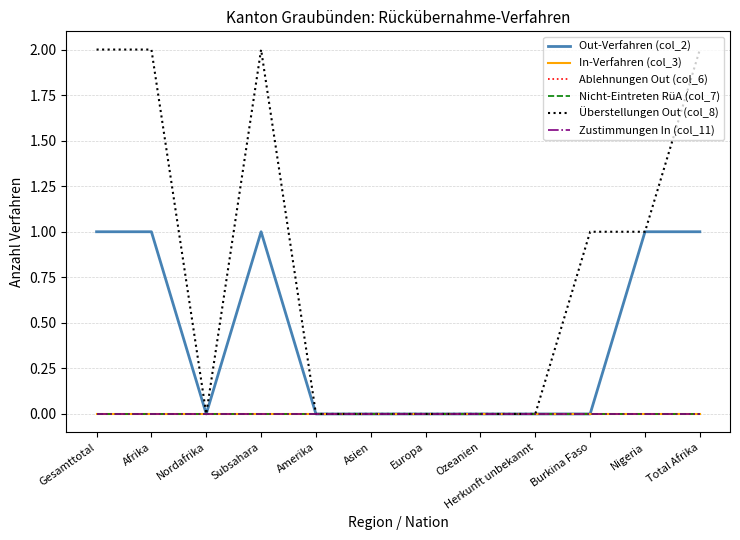

How many interior local valleys does the Überstellungen Out (col_8) series have?

1